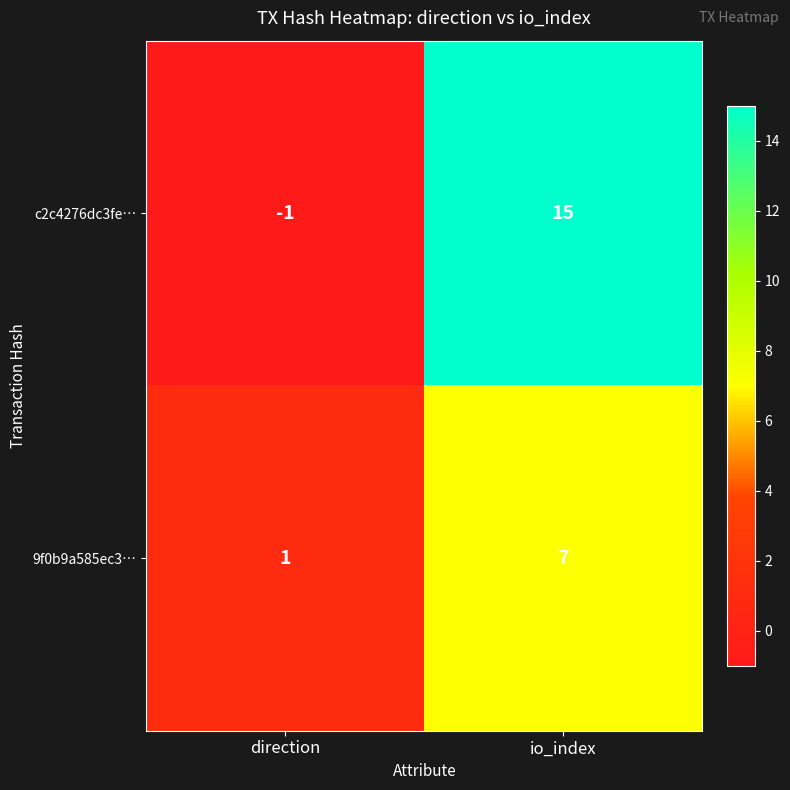

Is it true that 9f0b9a585ec3… equals 1 at direction?

True